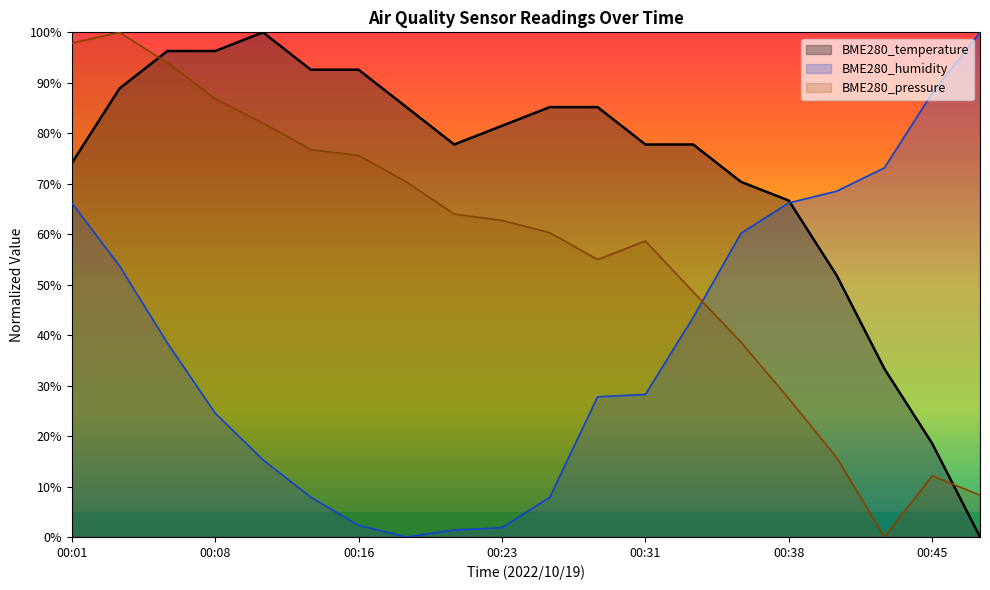

At which category does the chart reach its minimum across all series?

00:48